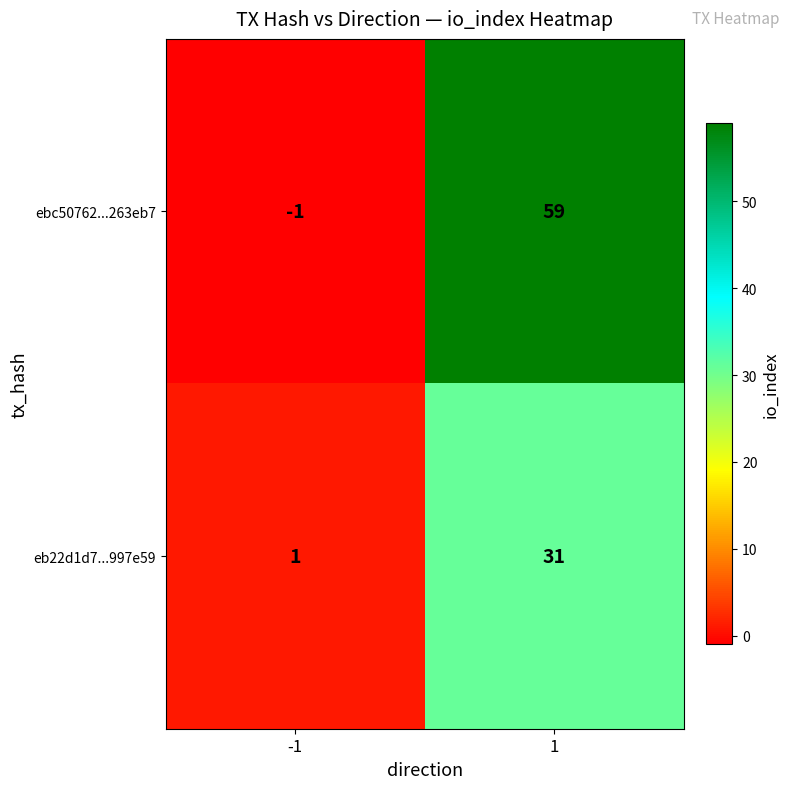

At how many categories does at least one series exceed 10?

1